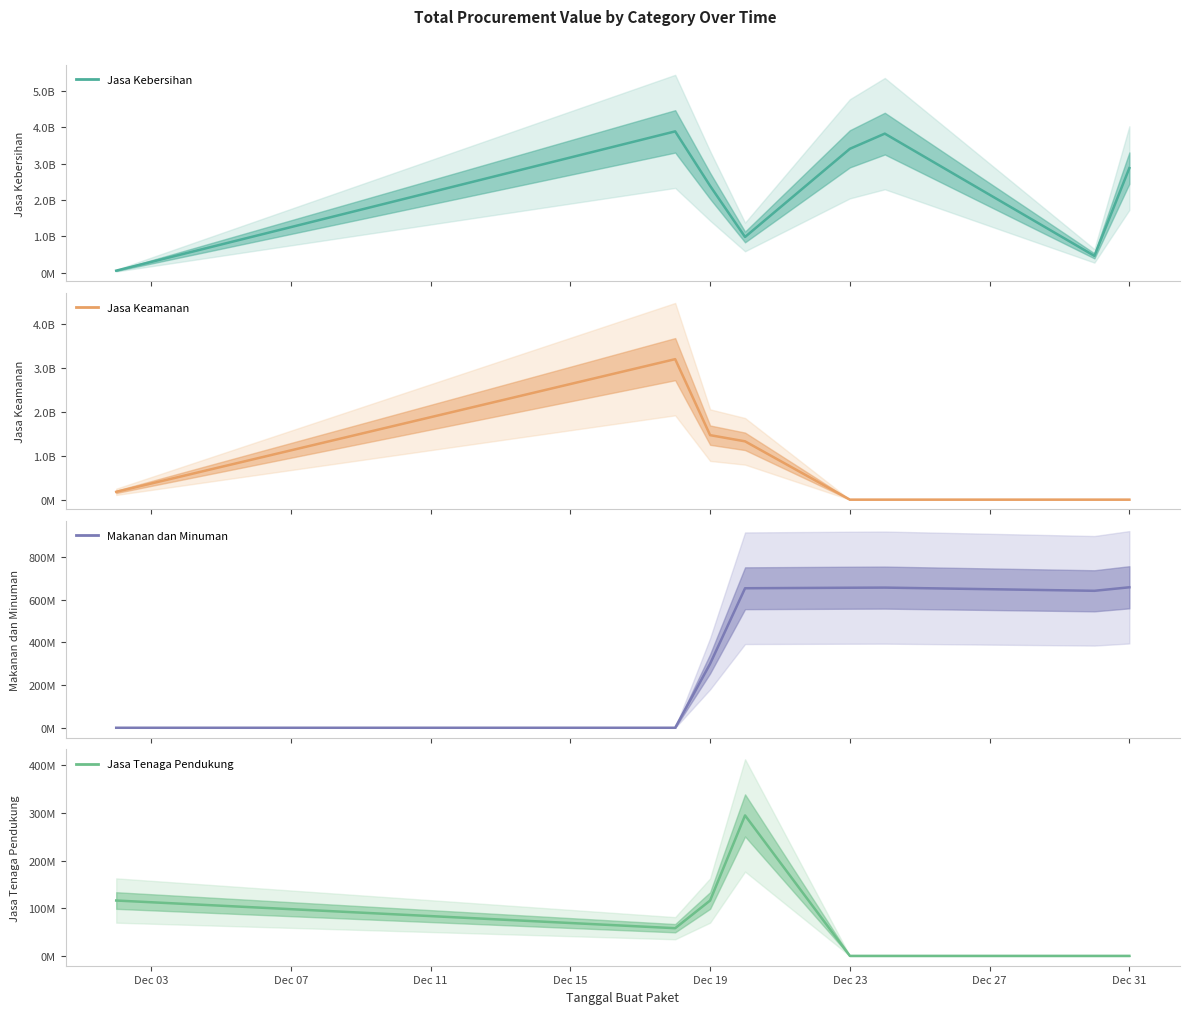

How many values in Jasa Keamanan are above zero?

4